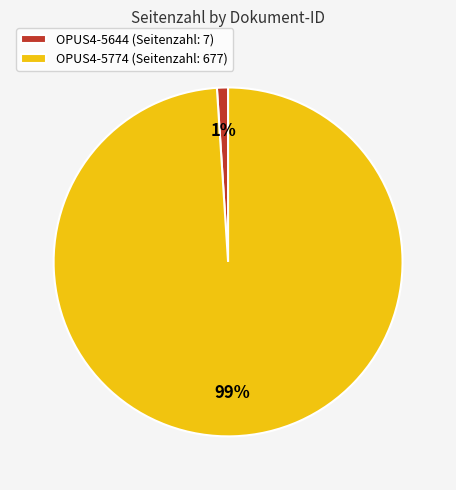

Which has a higher value, OPUS4-5644 (Seitenzahl: 7) or OPUS4-5774 (Seitenzahl: 677)?

OPUS4-5774 (Seitenzahl: 677)